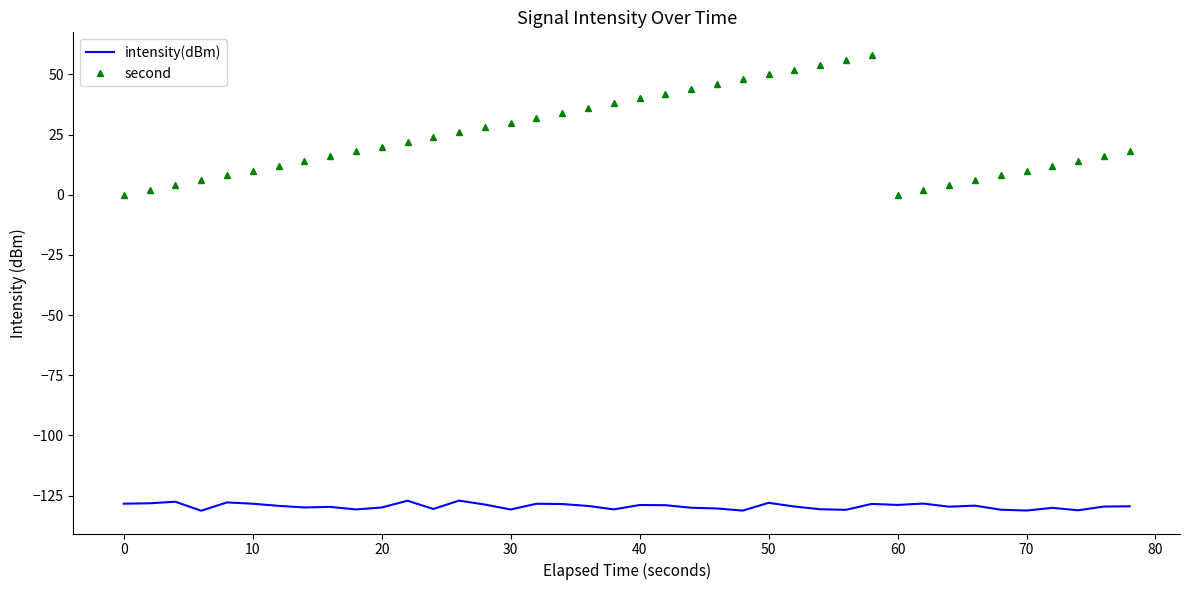

Which series has the largest total across all categories?

second